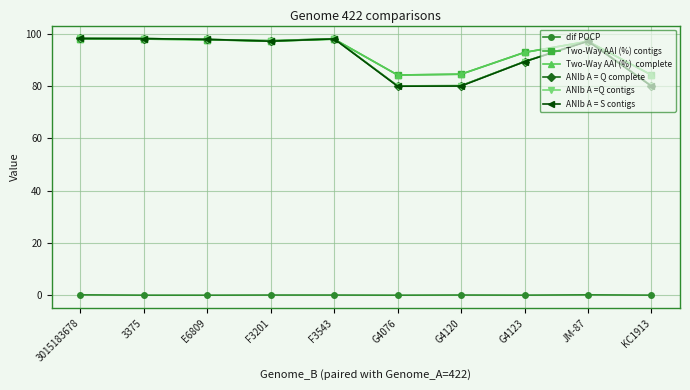

What is the label of the 5th point from the left?

F3543